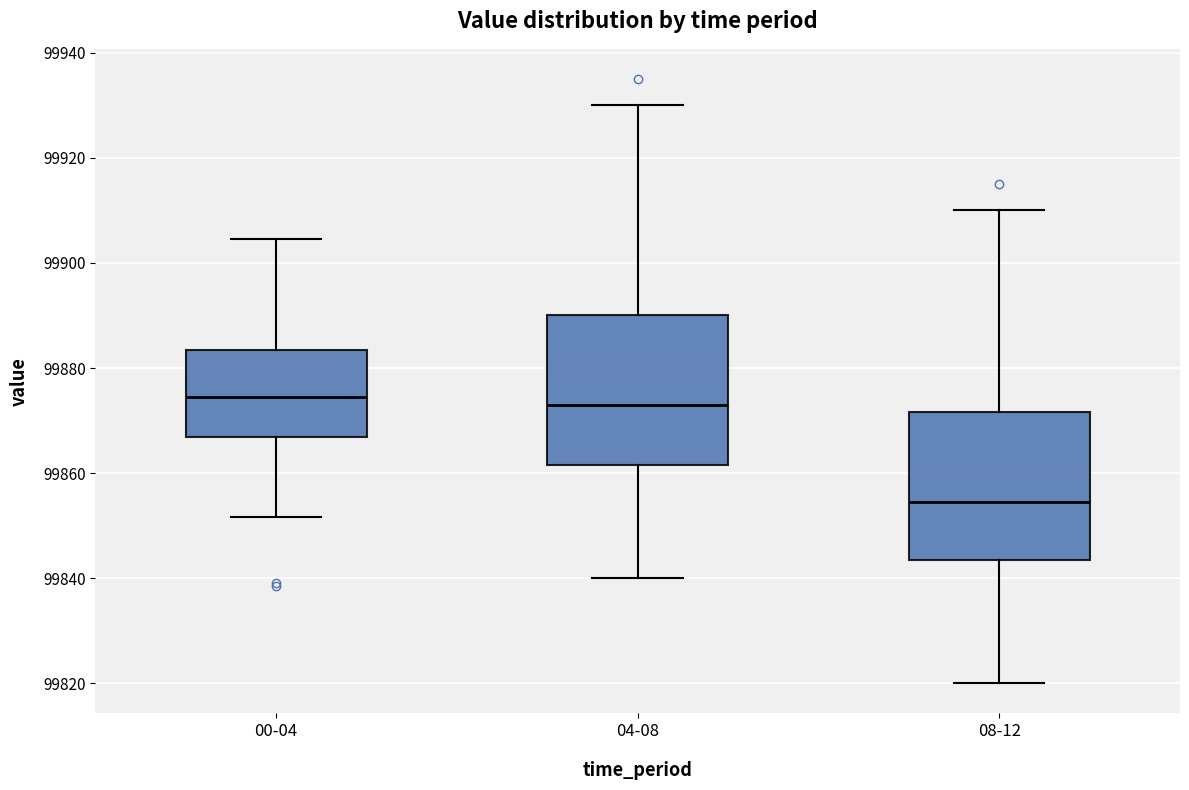

Reading left to right, read every box against the y-axis: the position of its median line, the range the box covers, and the ends of its whiskers. The values are not printed on the chart, so give them approximately, as read against the axis.

00-04: median 99874, box 99866 to 99884, whiskers 99852 to 99904
04-08: median 99874, box 99862 to 99890, whiskers 99840 to 99930
08-12: median 99854, box 99844 to 99872, whiskers 99820 to 99910